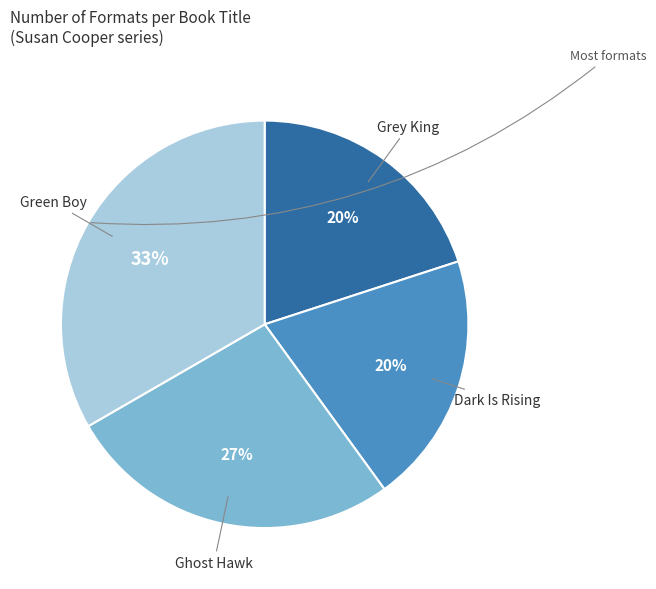

Which has a higher value, Grey King or Green Boy?

Green Boy